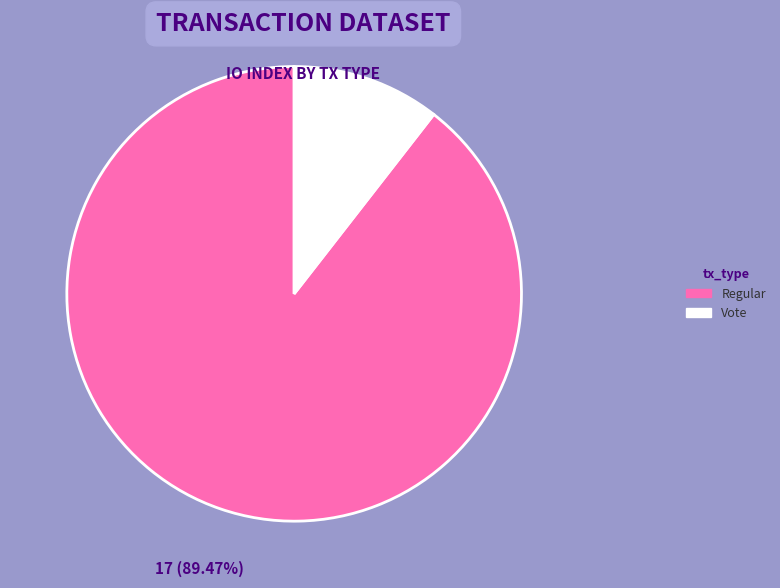

To the nearest percent, what portion does Vote represent?

11%